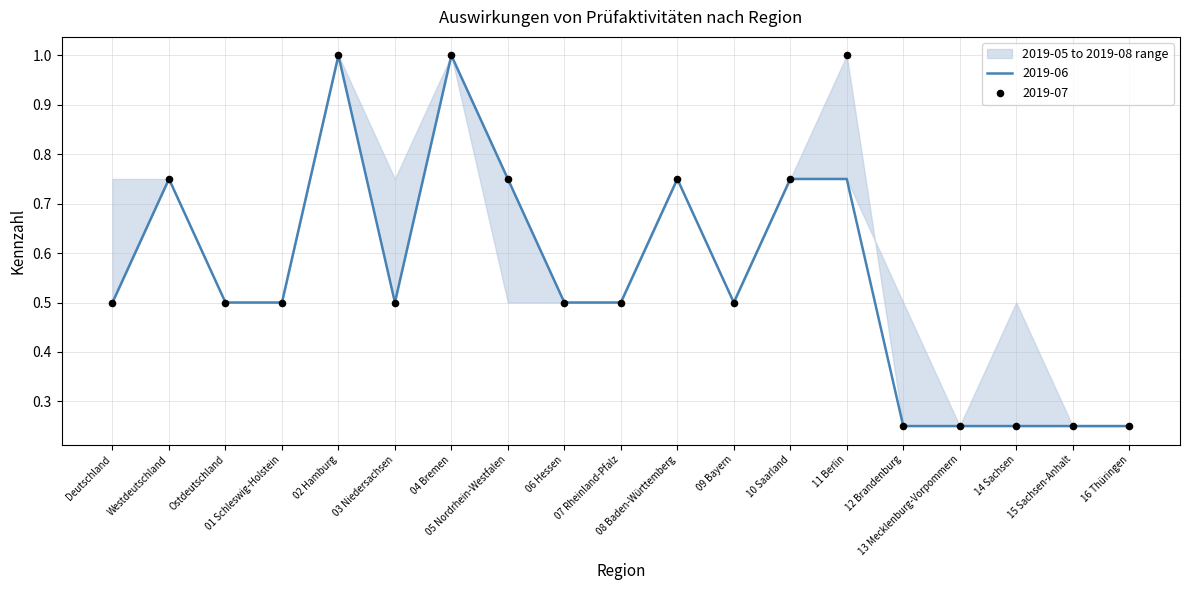

Which series contains the lowest Y value?

2019-06